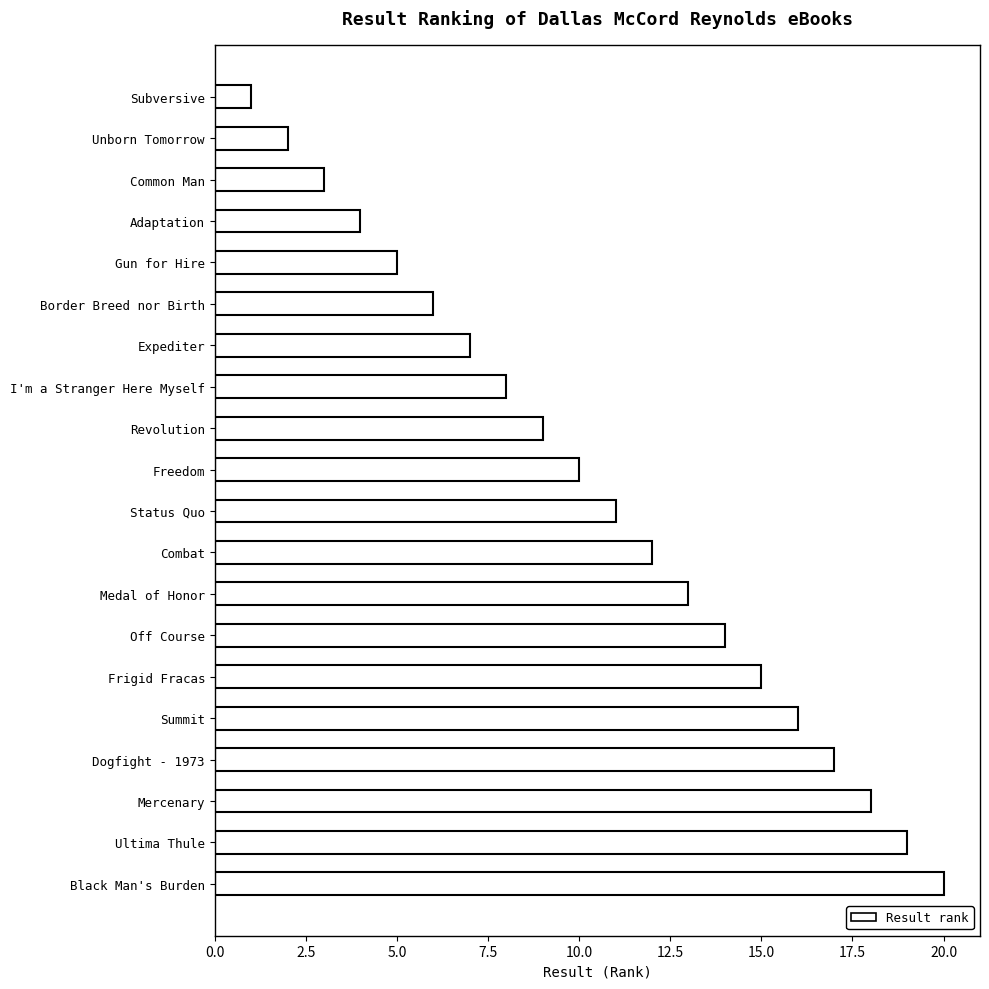

Count the number of categories in the chart.

20